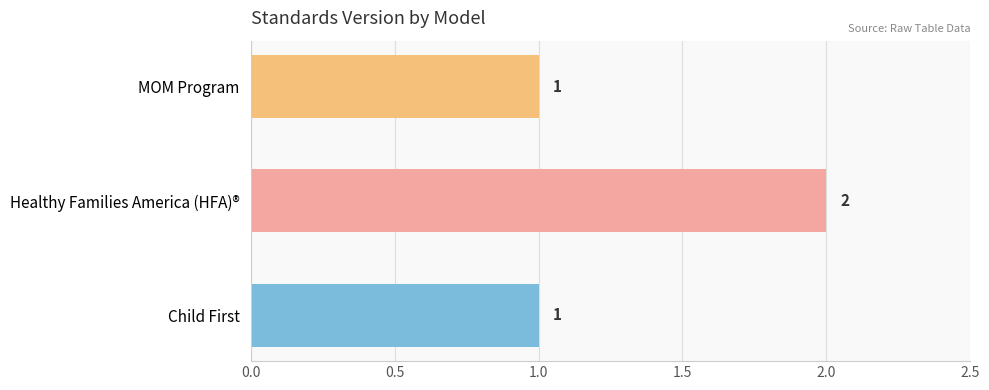

Count the values in the range 1 to 2.

3